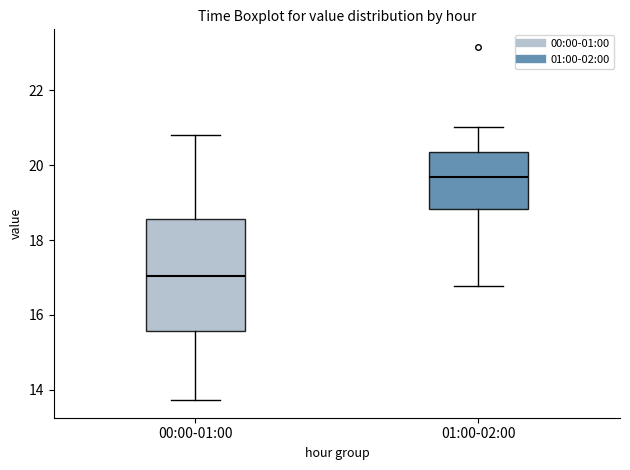

Where is the upper edge of the box for 01:00-02:00 on the y-axis? The values are not printed on the chart, so give them approximately, as read against the axis.

20.4